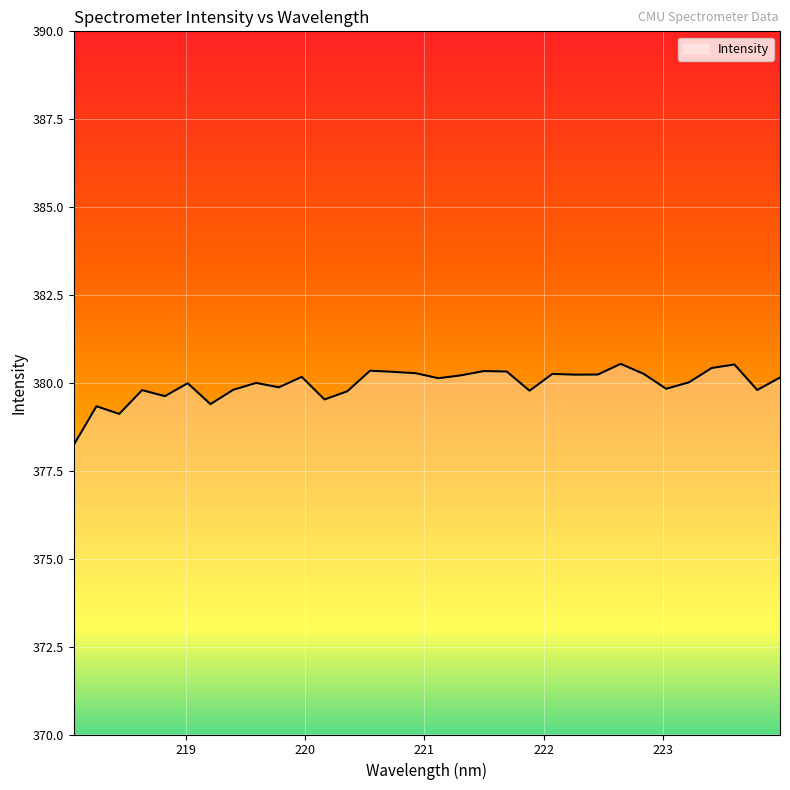

What is the maximum value shown in the chart?

380.5